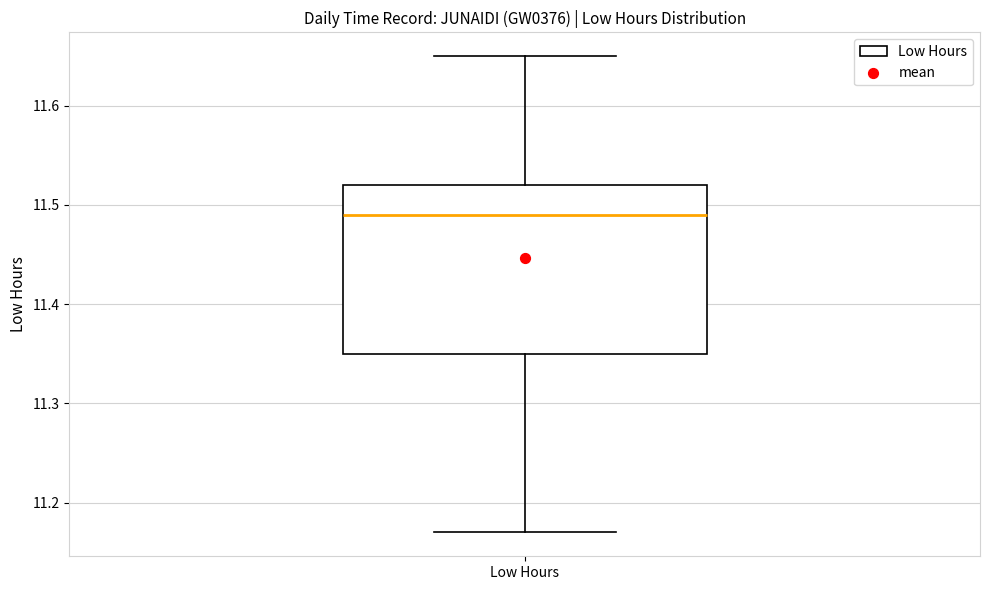

Read this box plot against the y-axis: the position of the median line, the range covered by the box, and the ends of both whiskers. The values are not printed on the chart, so give them approximately, as read against the axis.

median 11.49, box 11.35 to 11.52, whiskers 11.17 to 11.65